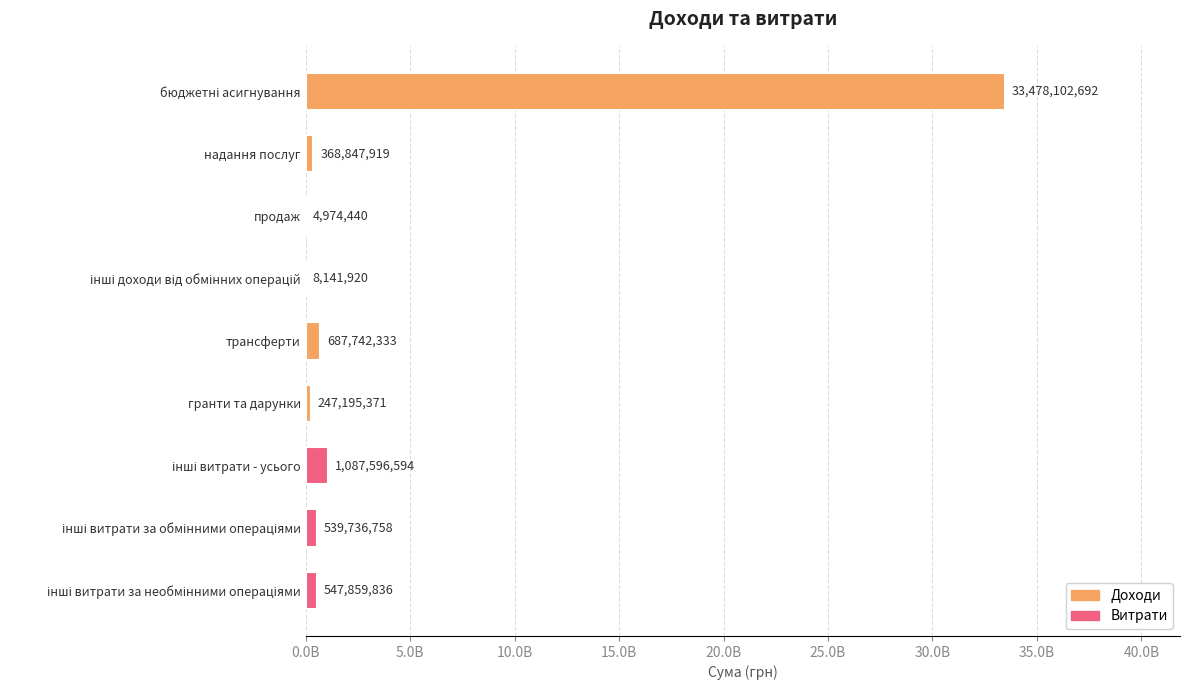

Are the bars horizontal?

Yes